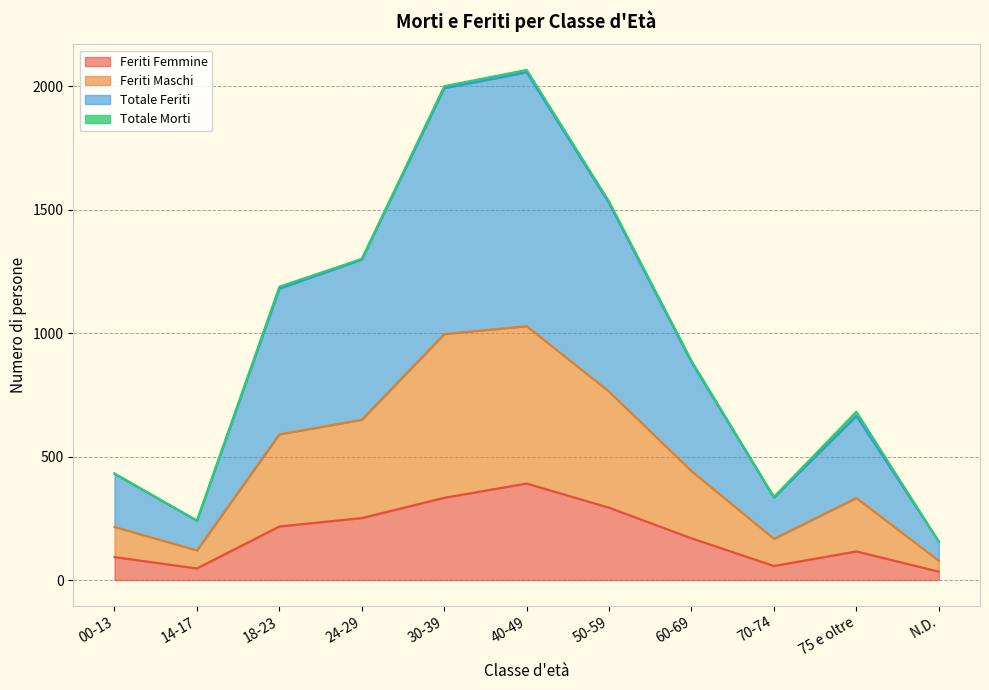

Where does the Feriti Femmine series first go above 169?

18-23